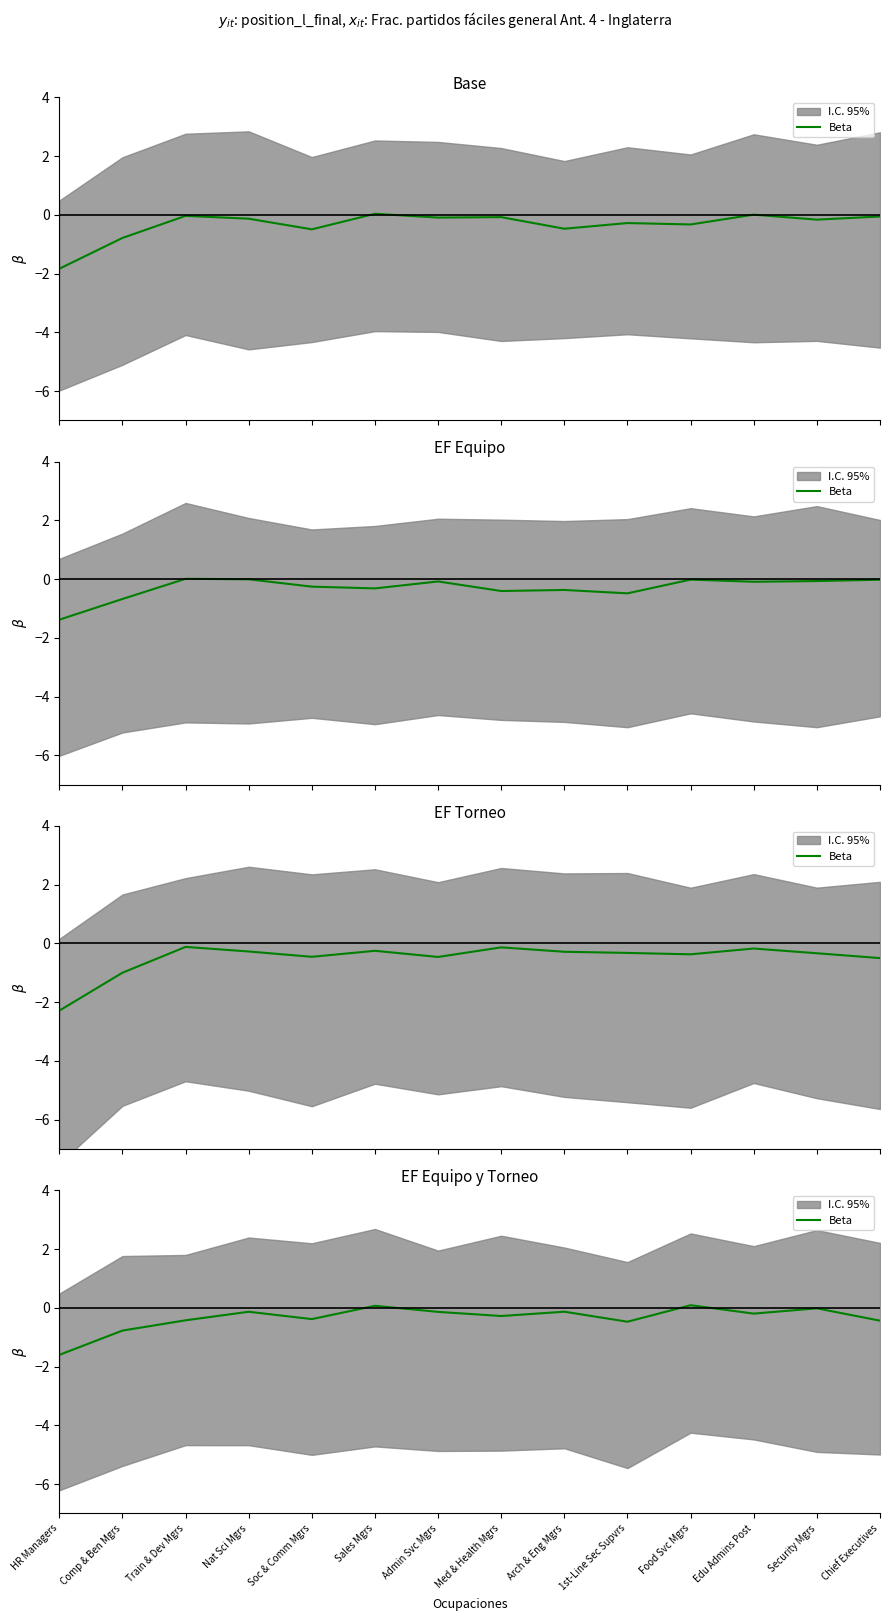

What position from the left is Admin Svc Mgrs?

7